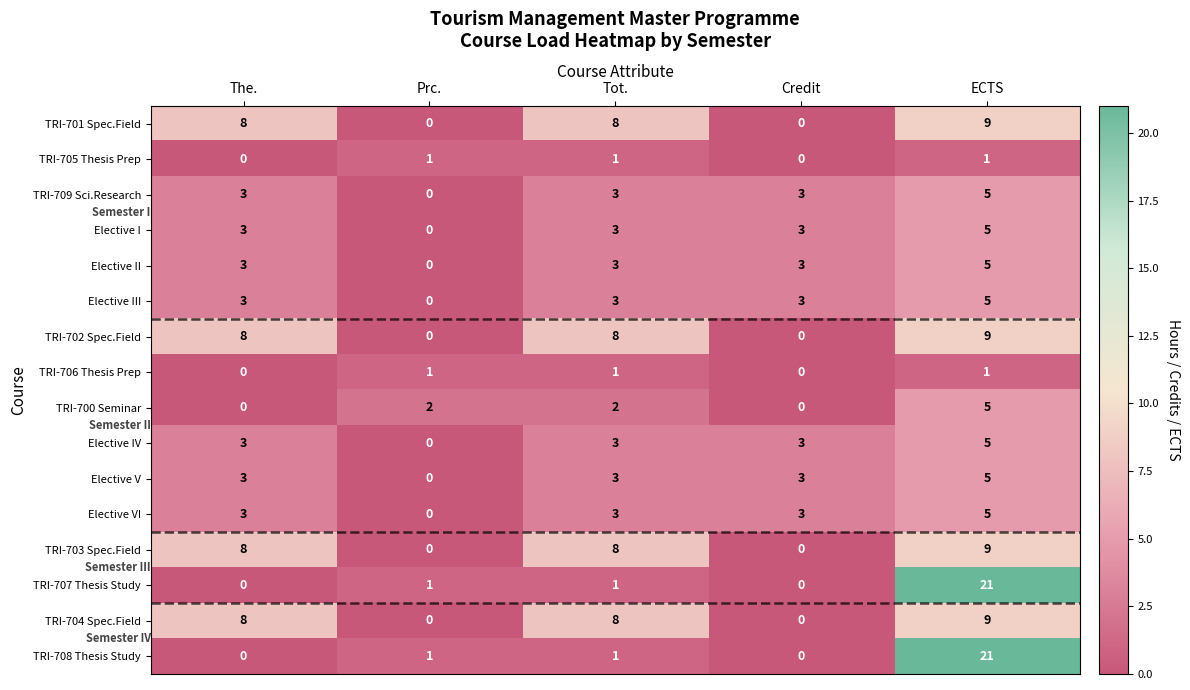

What is the sum of the Elective VI values at The. and Prc.?

3